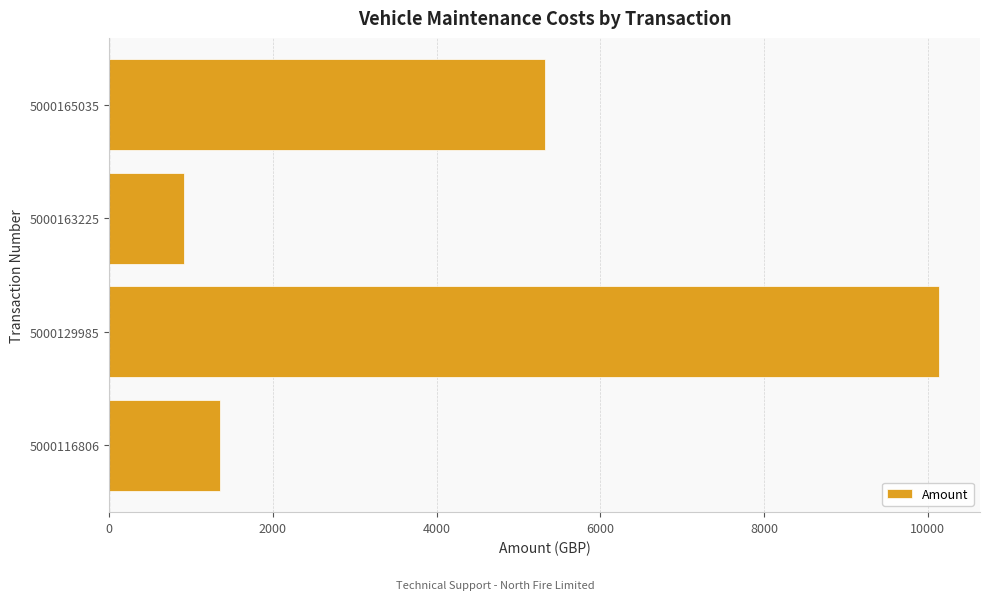

Rank the categories by value from lowest to highest.

5000163225, 5000116806, 5000165035, 5000129985